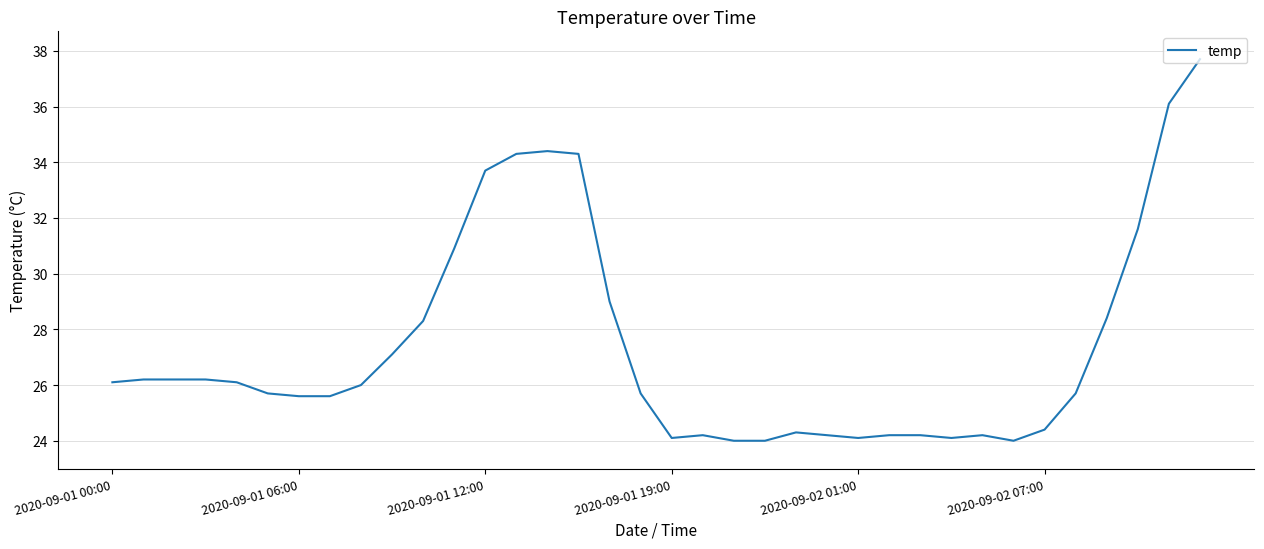

What is the difference between the maximum and minimum values?

13.7